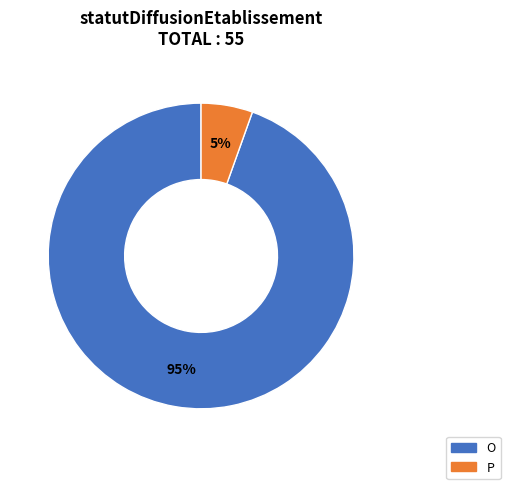

True or false: O accounts for 95% of the total.

True